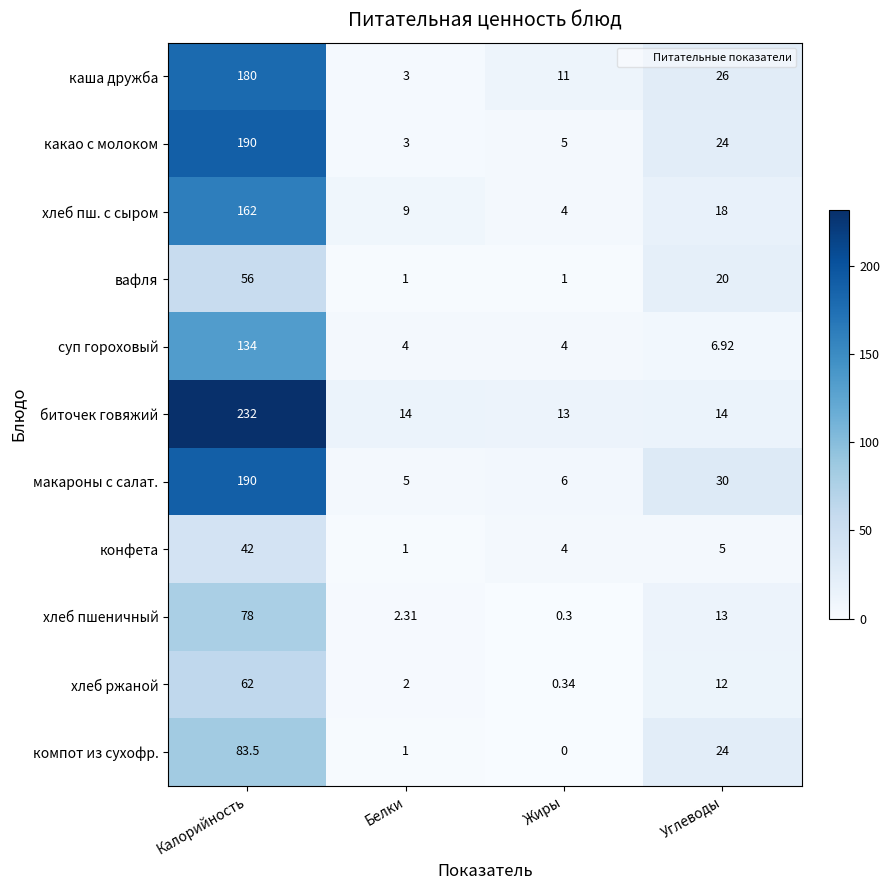

At which label does хлеб пш. с сыром reach its peak?

Калорийность